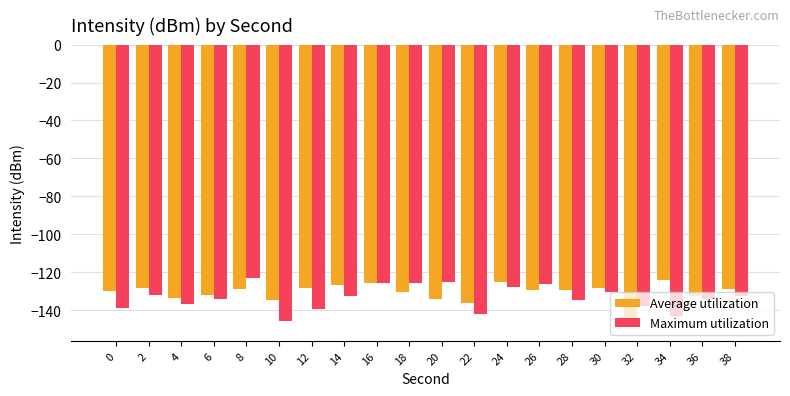

What is the difference between the Average utilization values at 32 and 2?

20.6